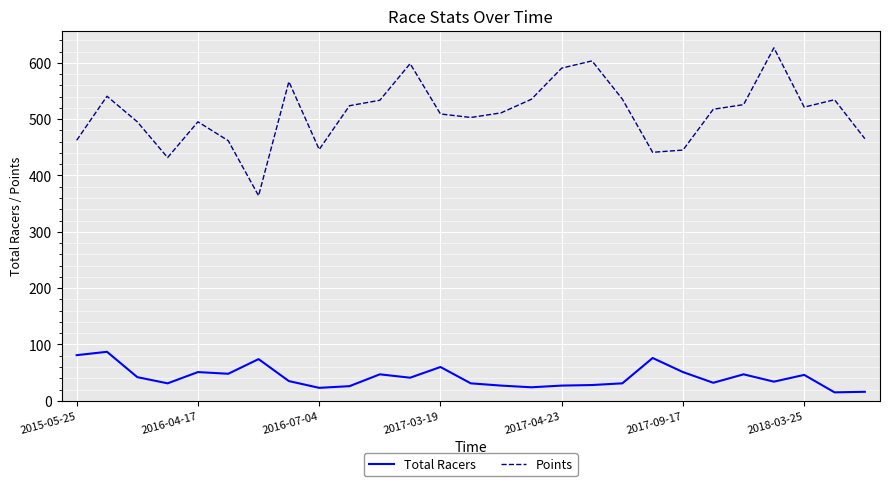

True or false: Total Racers has more than 1 points higher than both neighbors.

True